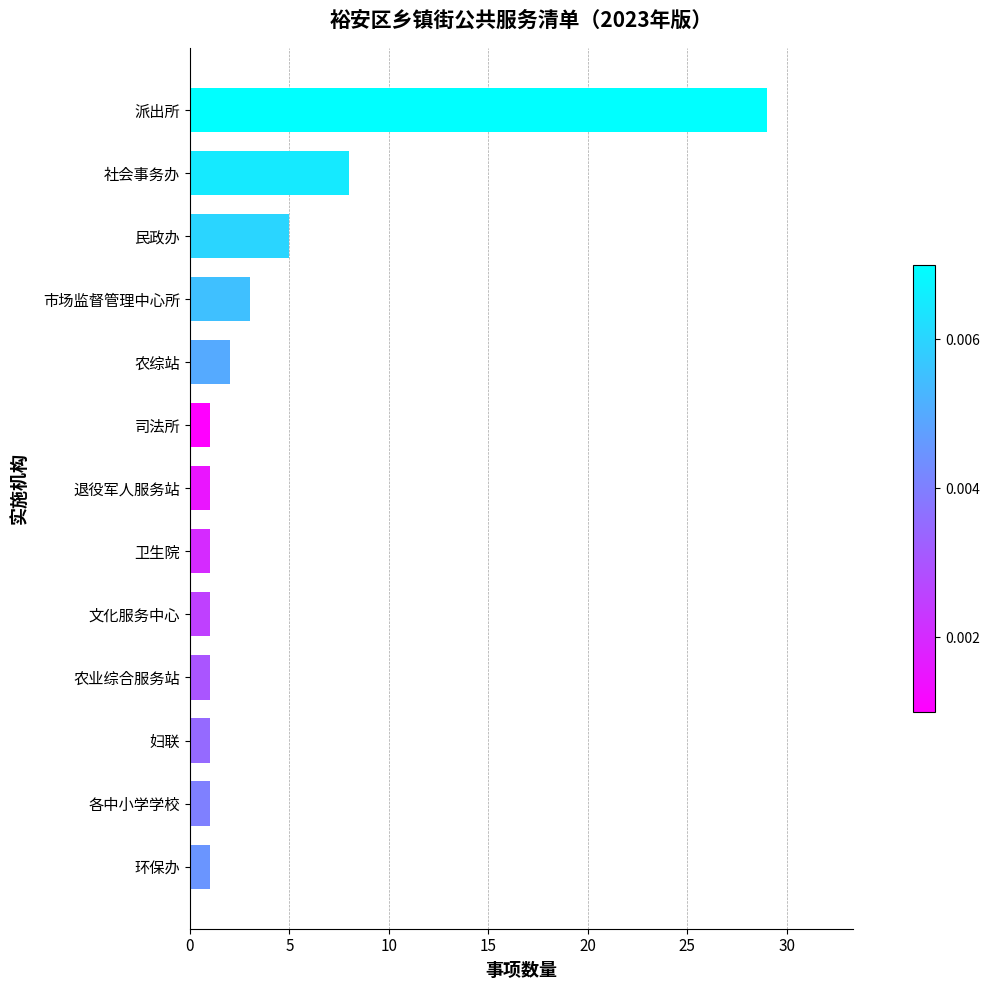

Reading top to bottom, extract all data points from this chart.

派出所=29	社会事务办=8	民政办=5	市场监督管理中心所=3	农综站=2	司法所=1	退役军人服务站=1	卫生院=1	文化服务中心=1	农业综合服务站=1	妇联=1	各中小学学校=1	环保办=1